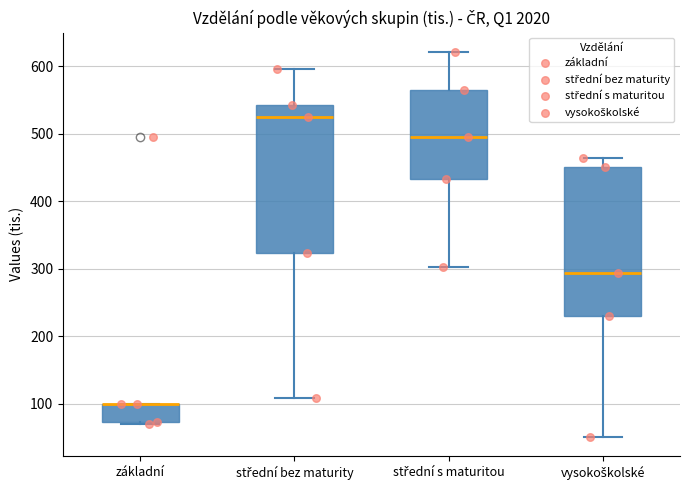

Reading left to right, read every box against the y-axis: the position of its median line, the range the box covers, and the ends of its whiskers. The values are not printed on the chart, so give them approximately, as read against the axis.

základní: median 100 (drawn on the box's upper edge), box 70 to 100, whiskers 70 to 100
střední bez maturity: median 520, box 320 to 540, whiskers 110 to 600
střední s maturitou: median 500, box 430 to 560, whiskers 300 to 620
vysokoškolské: median 290, box 230 to 450, whiskers 50 to 460